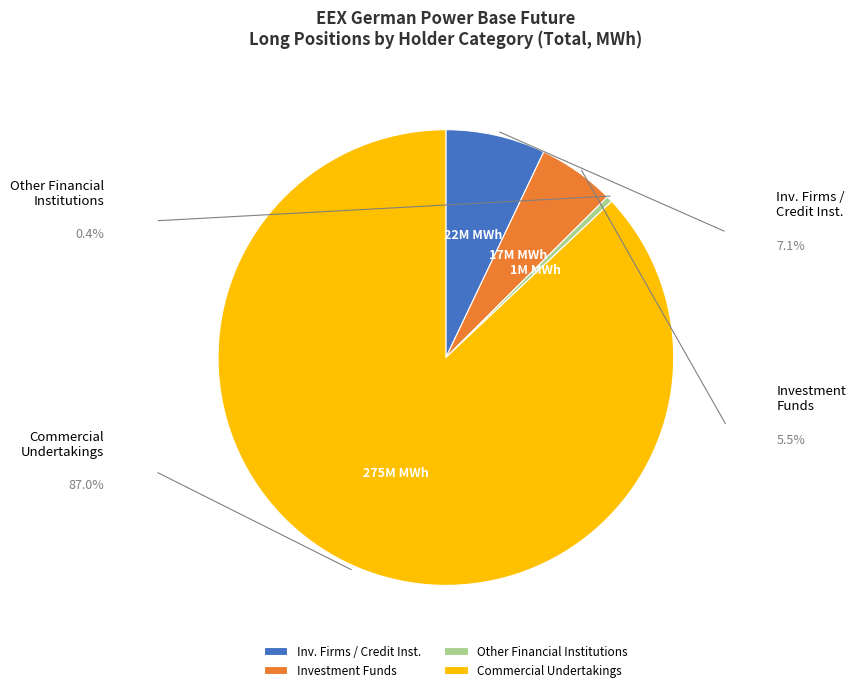

How much of the chart is everything except Commercial Undertakings?

13.0%